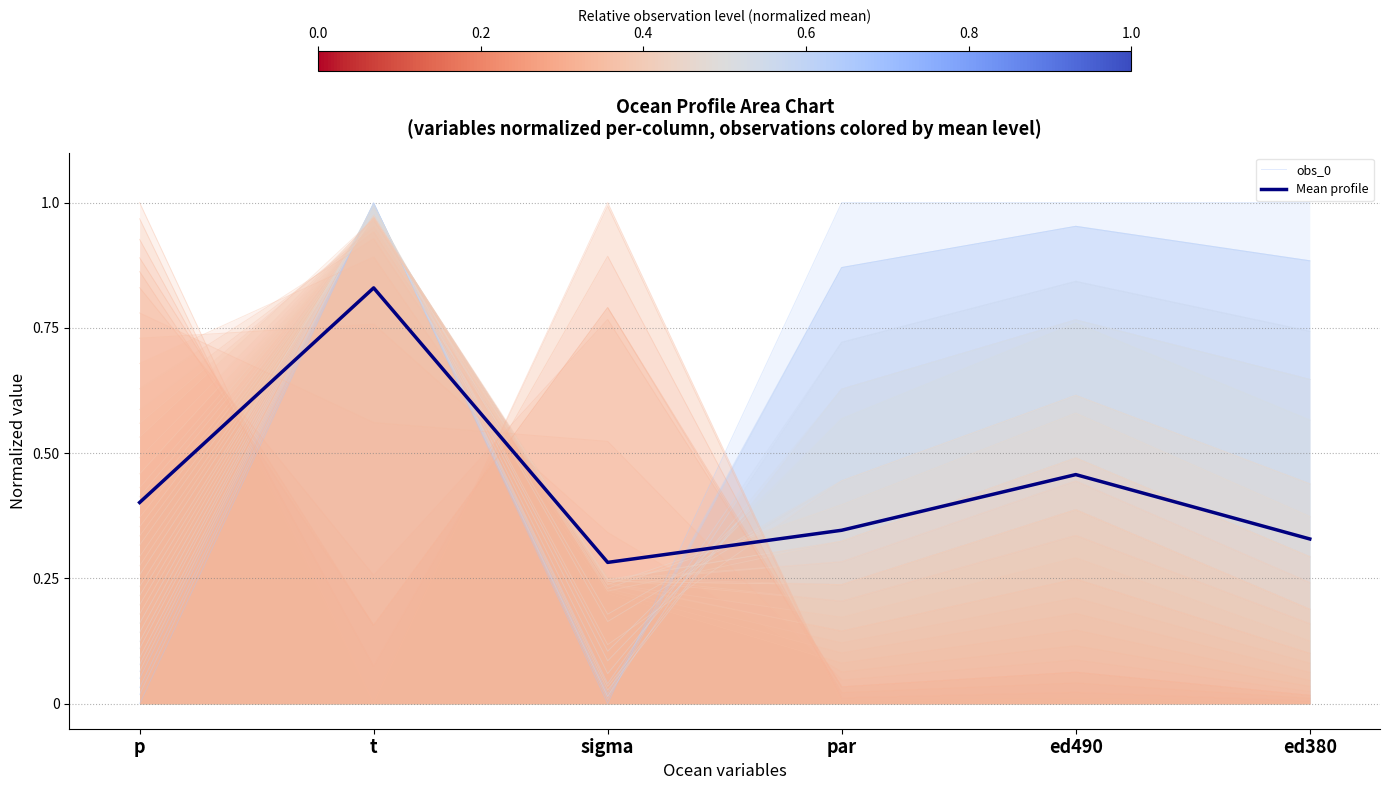

How many lines are shown in the chart?

2